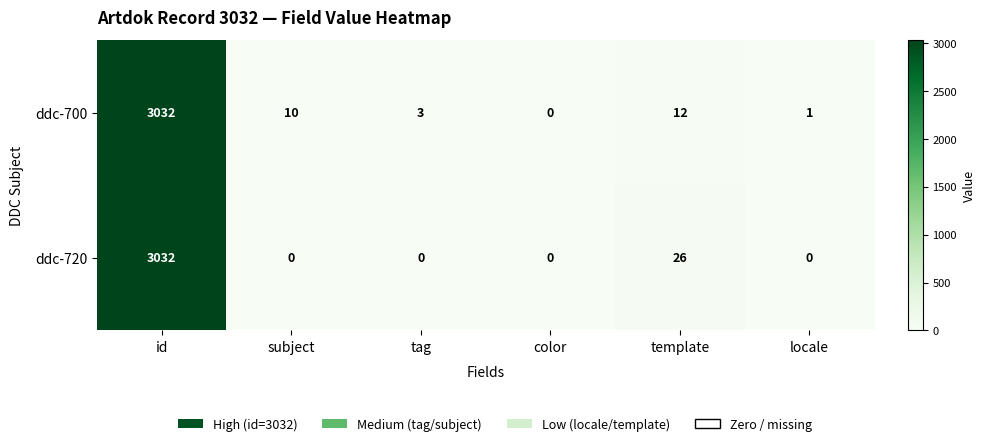

How many categories are shown in the chart?

6